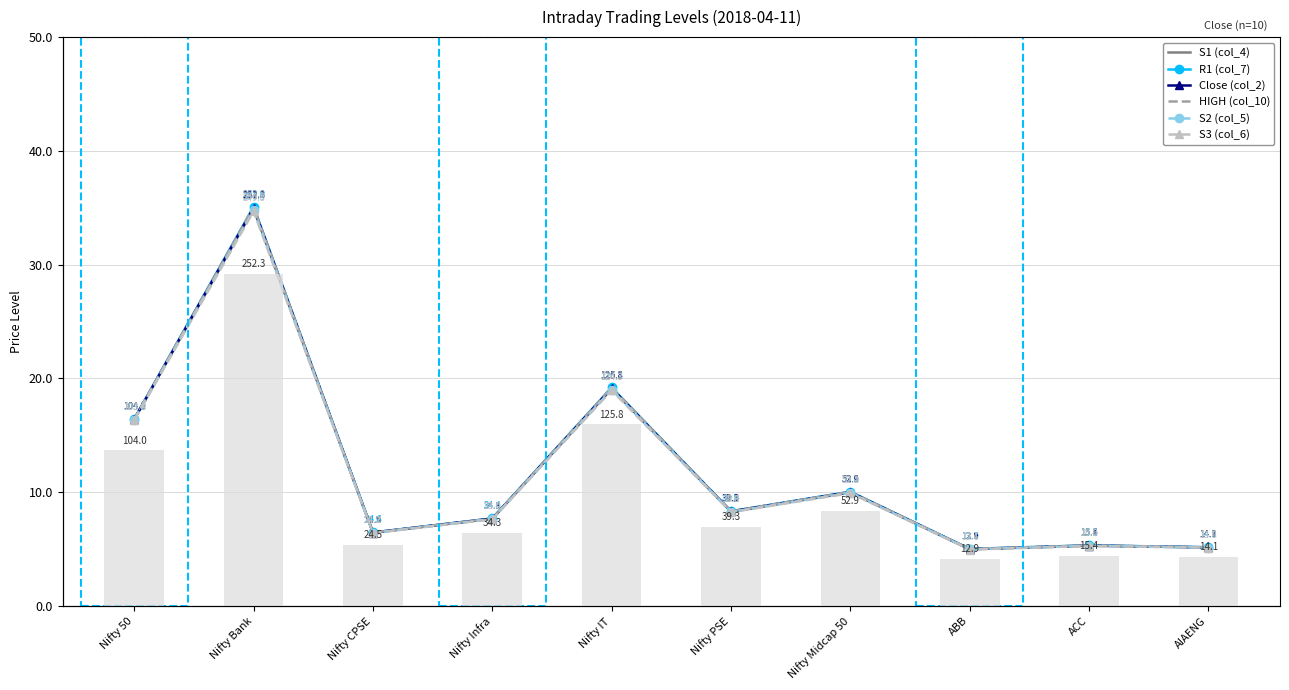

True or false: R1 (col_7) has a value of 9.4 at Nifty Bank.

False